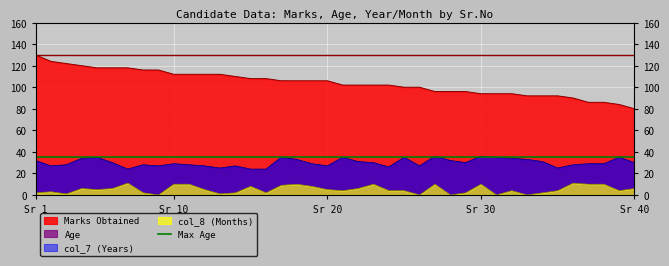

What is the value of the Age point at the 3rd from the left?

28